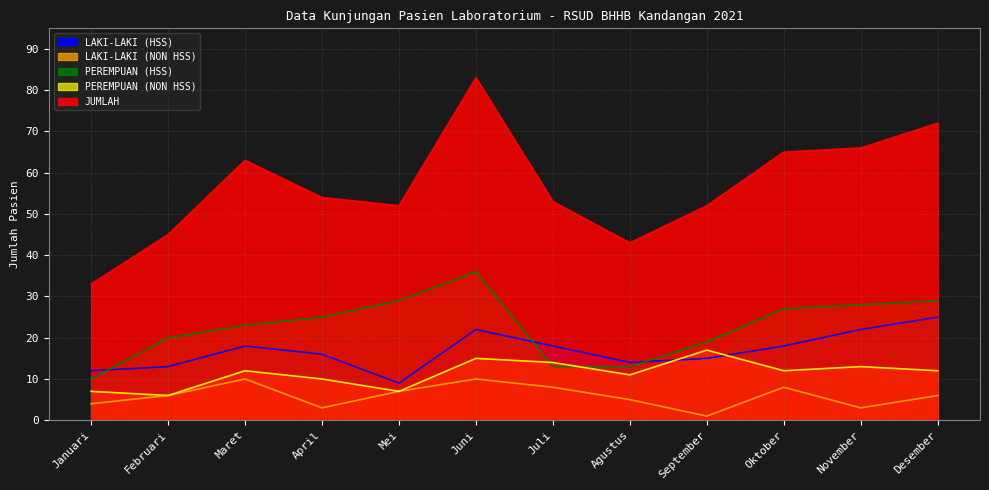

At which category does PEREMPUAN (NON HSS) reach its first local peak?

Maret